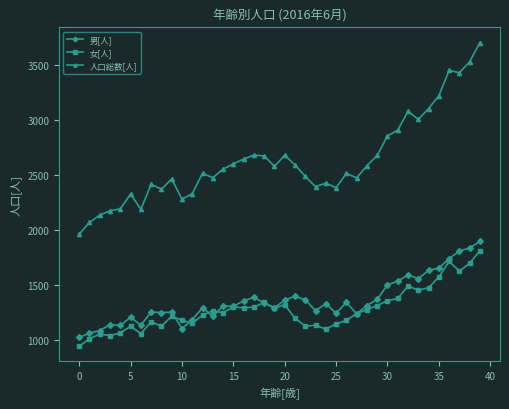

At how many categories does at least one series exceed 3301?

4